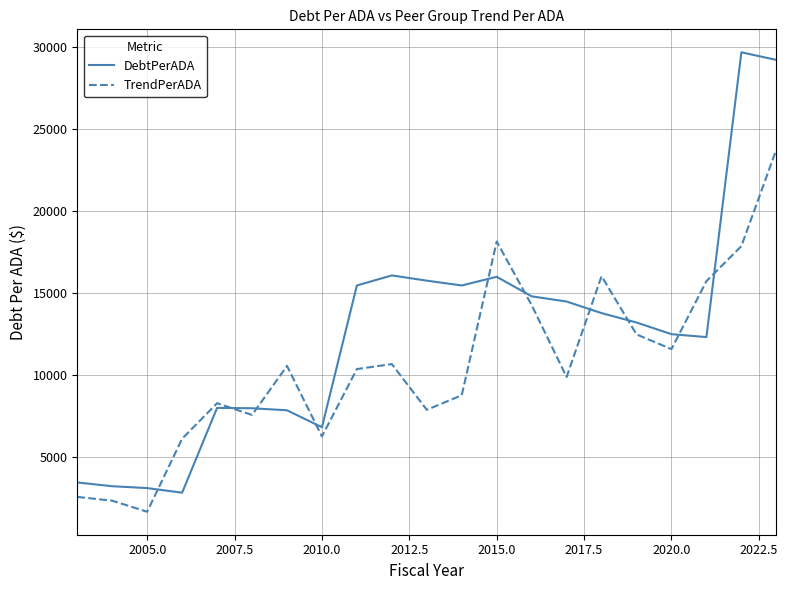

What is the highest value of the TrendPerADA series?

23744.5